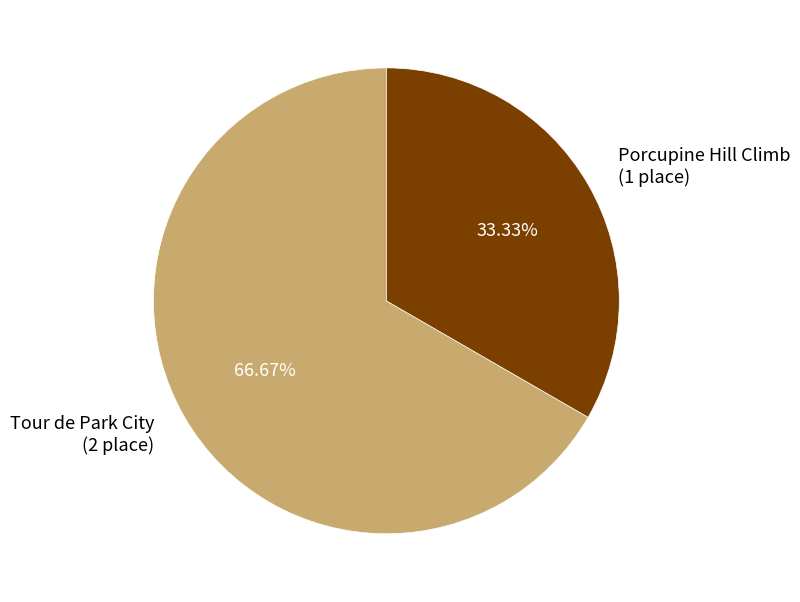

Which slice is the largest?

Tour de Park City